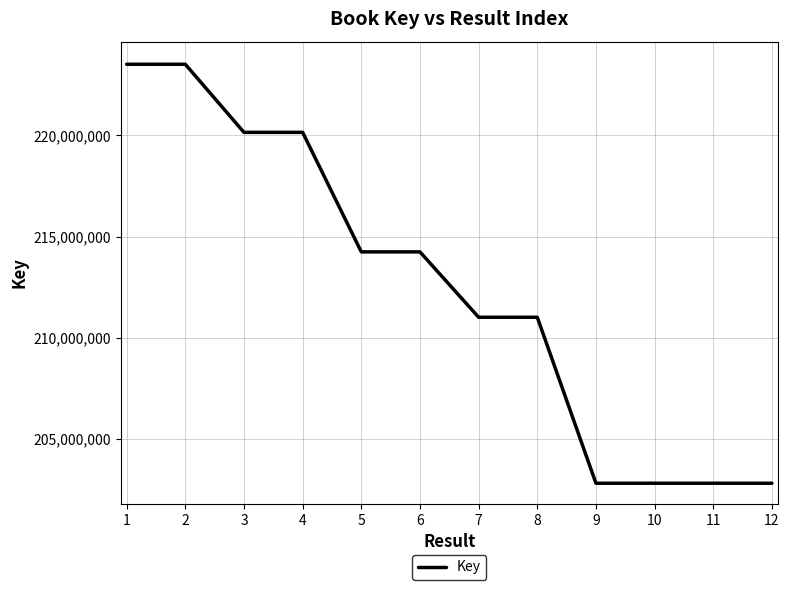

What is the difference between the values at 3 and 6?

5905414